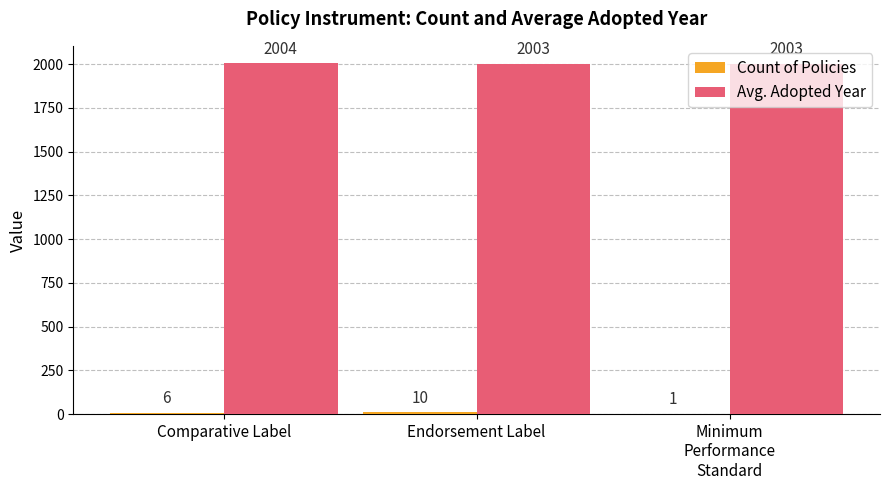

True or false: Avg. Adopted Year has a value of 1123.7 at Endorsement Label.

False